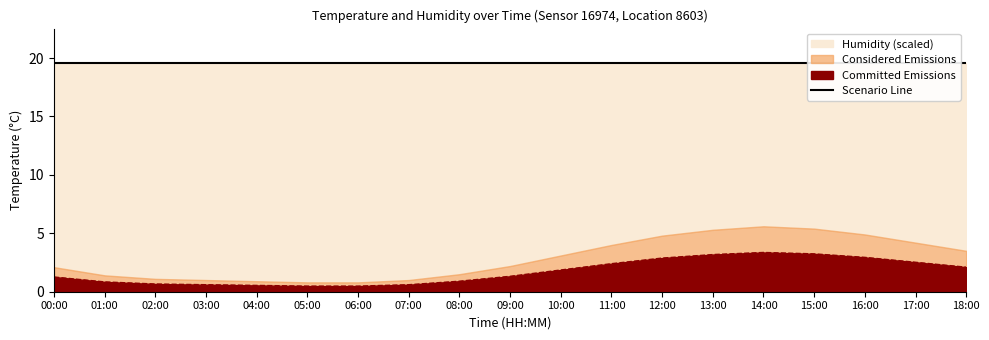

What is the label of the 4th point from the left?

03:00